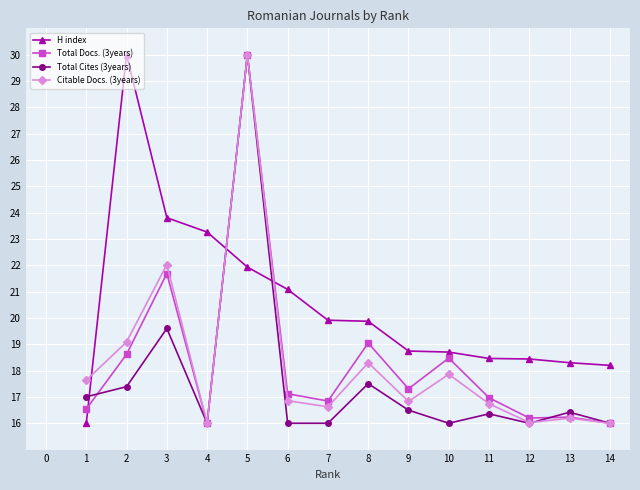

At which label does Total Docs. (3years) first exceed 17?

2